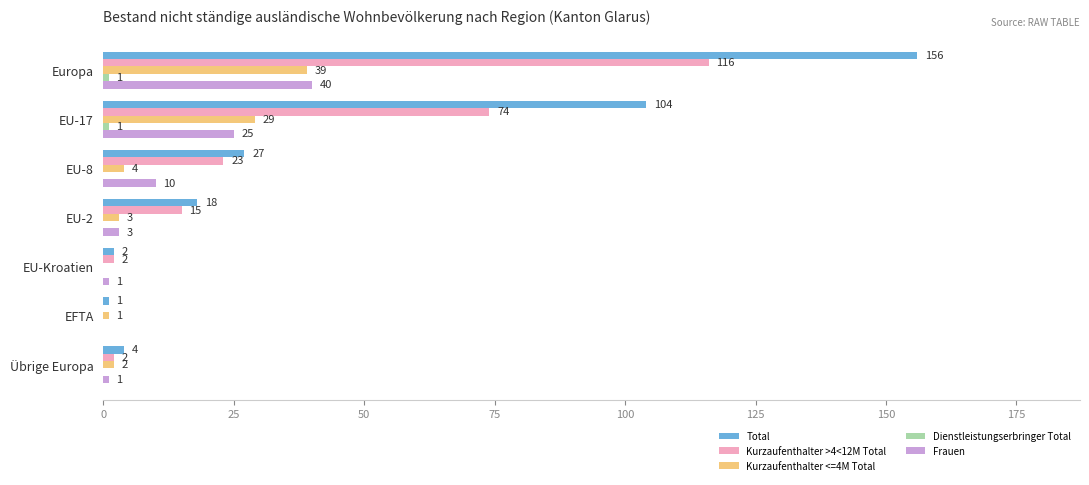

At which category is the sum across all series the highest?

Europa